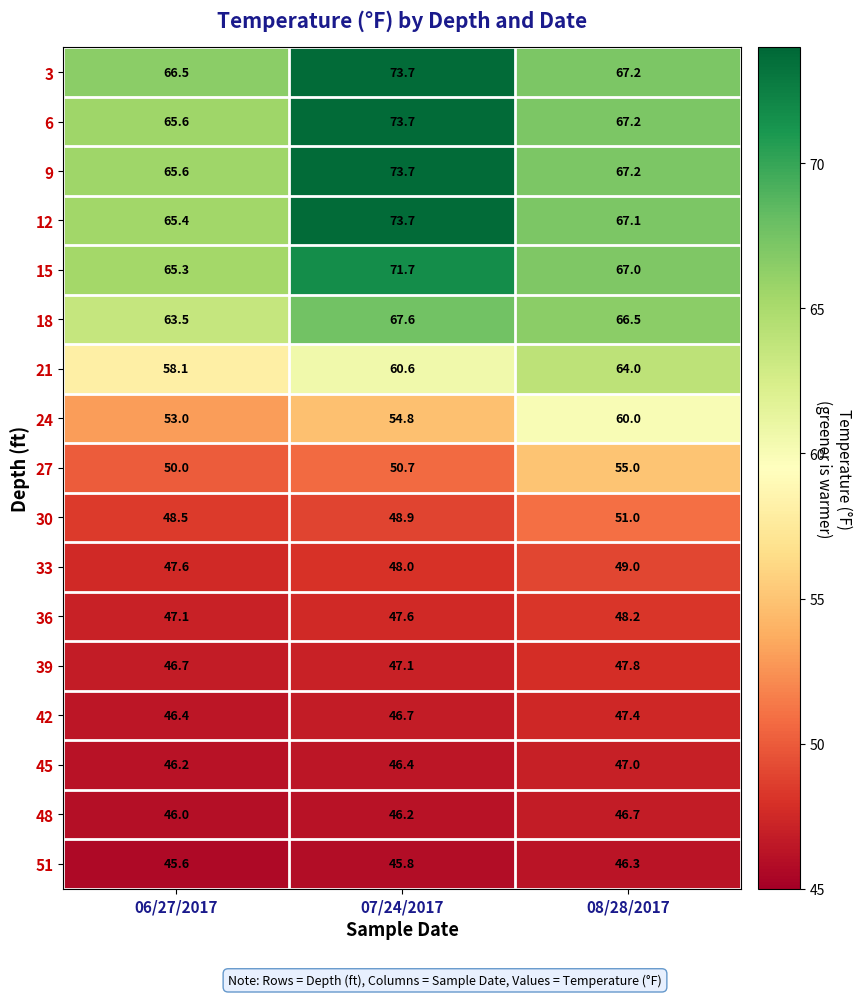

What is the sum of the 6 values at 08/28/2017 and 06/27/2017?

132.8